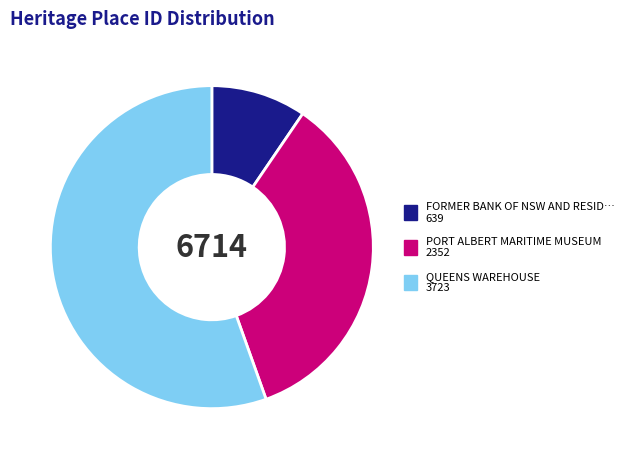

Does any single category account for the majority?

Yes